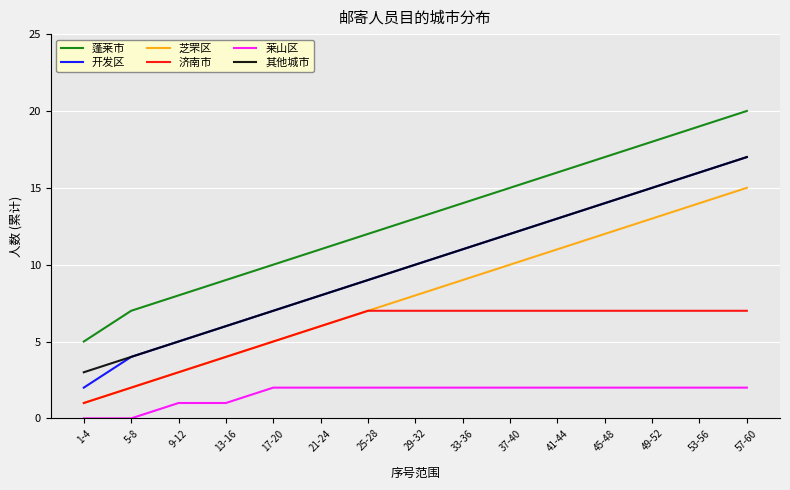

The value of 芝罘区 at 13-16 is 4. True or false?

True